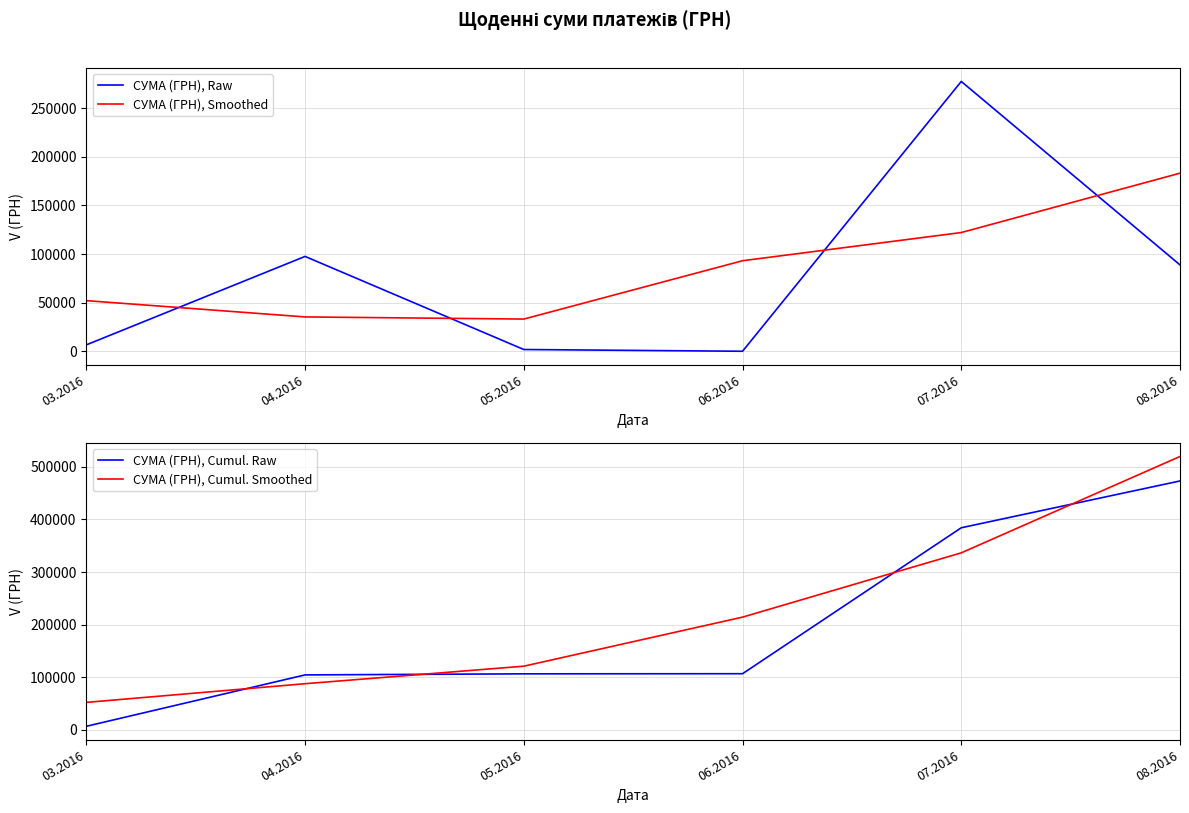

True or false: СУМА (ГРН), Cumul. Raw has more than 0 interior local peaks.

False